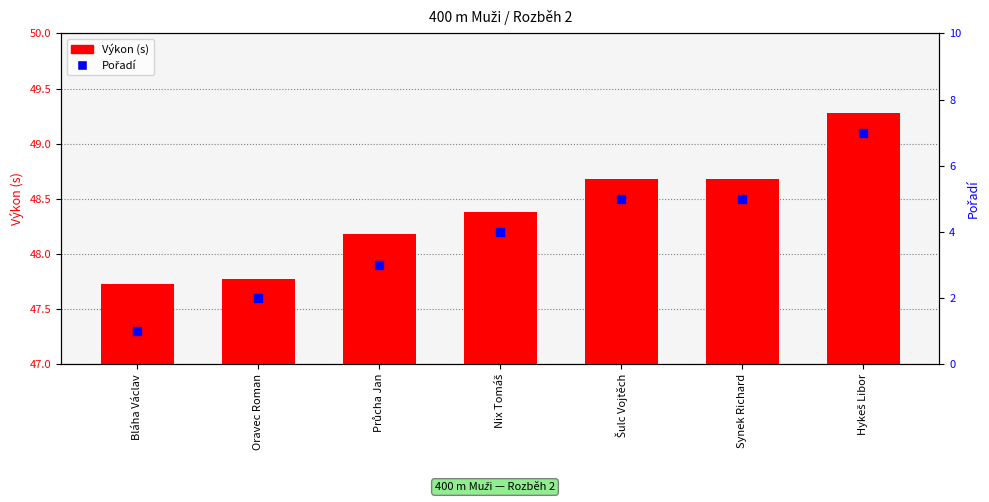

Which series has the widest spread of Y values?

Pořadí